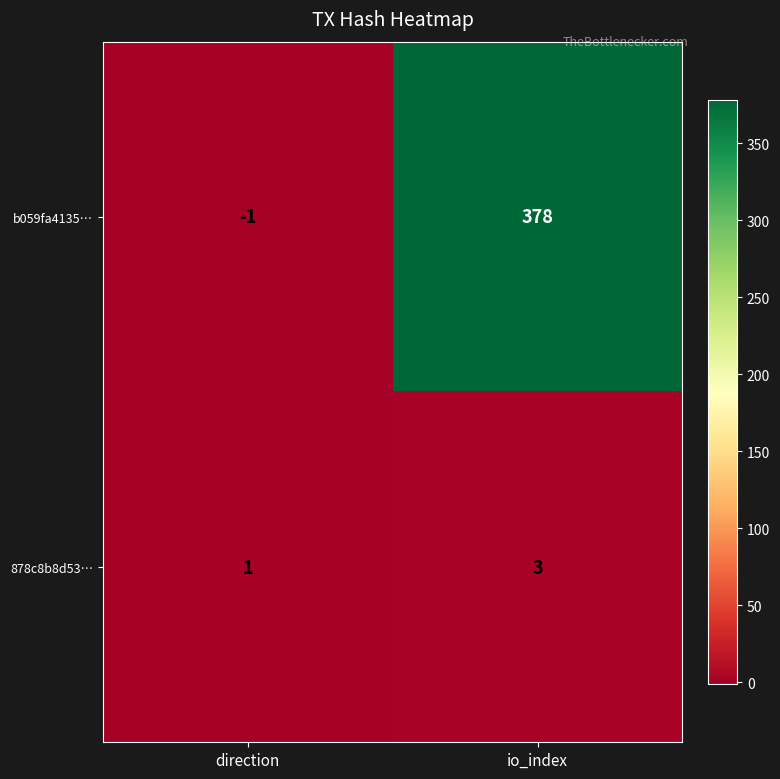

Reading left to right, what are all the values shown in this chart?

b059fa4135…: -1	378
878c8b8d53…: 1	3